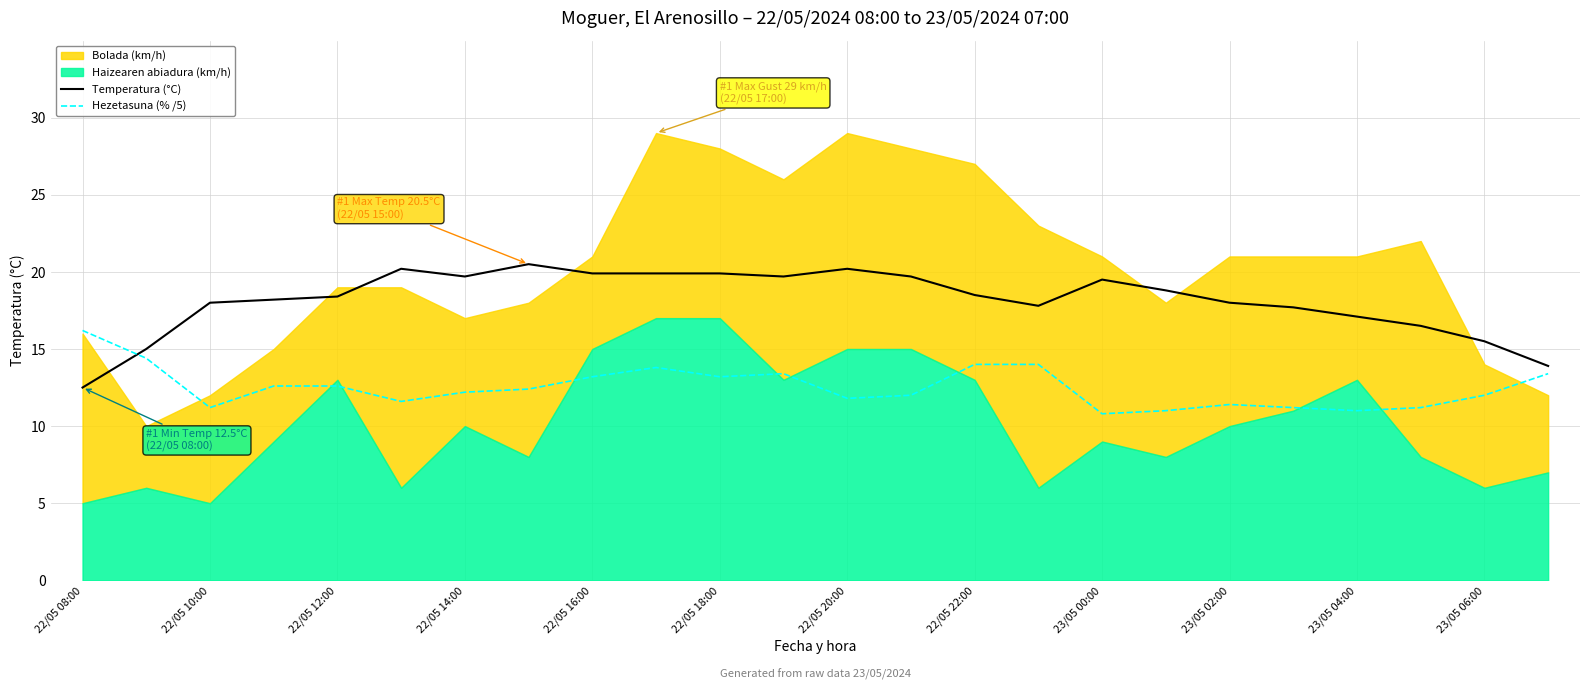

What is the lowest value of the Temperatura (°C) series?

12.5